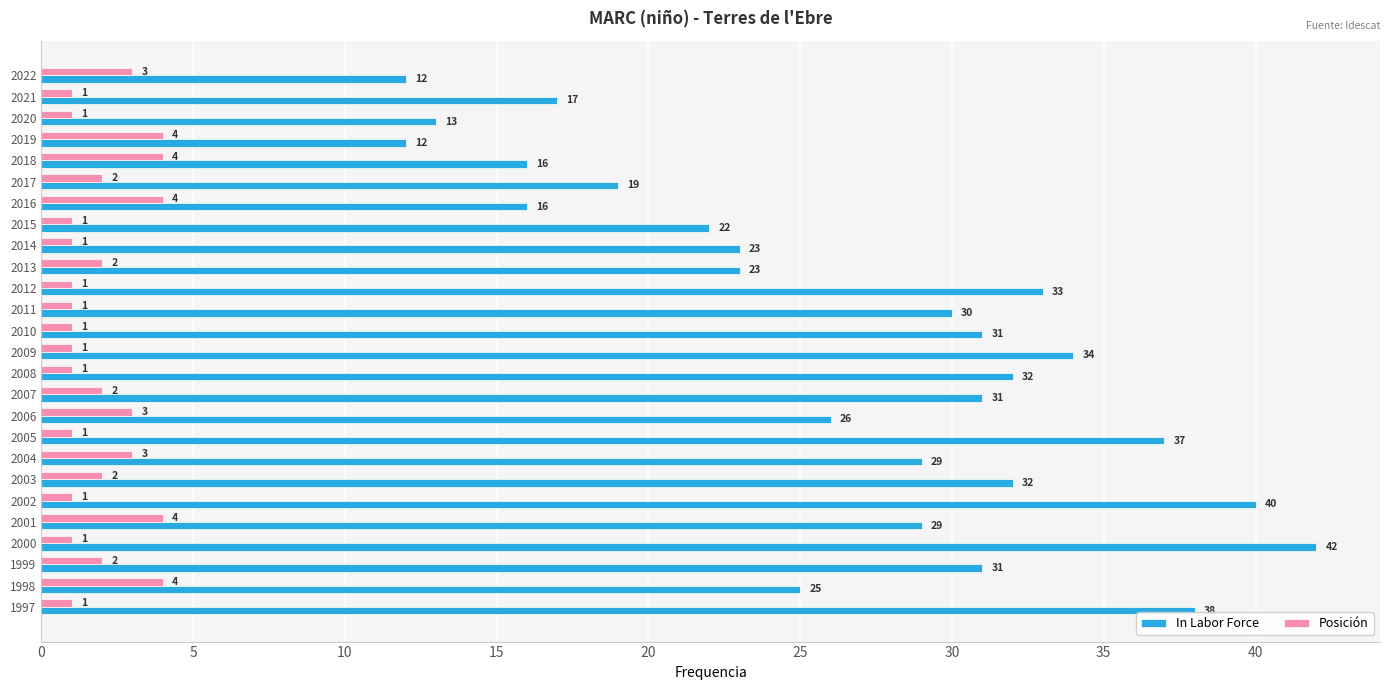

List the series in order of their overall mean, lowest first.

Posición, In Labor Force